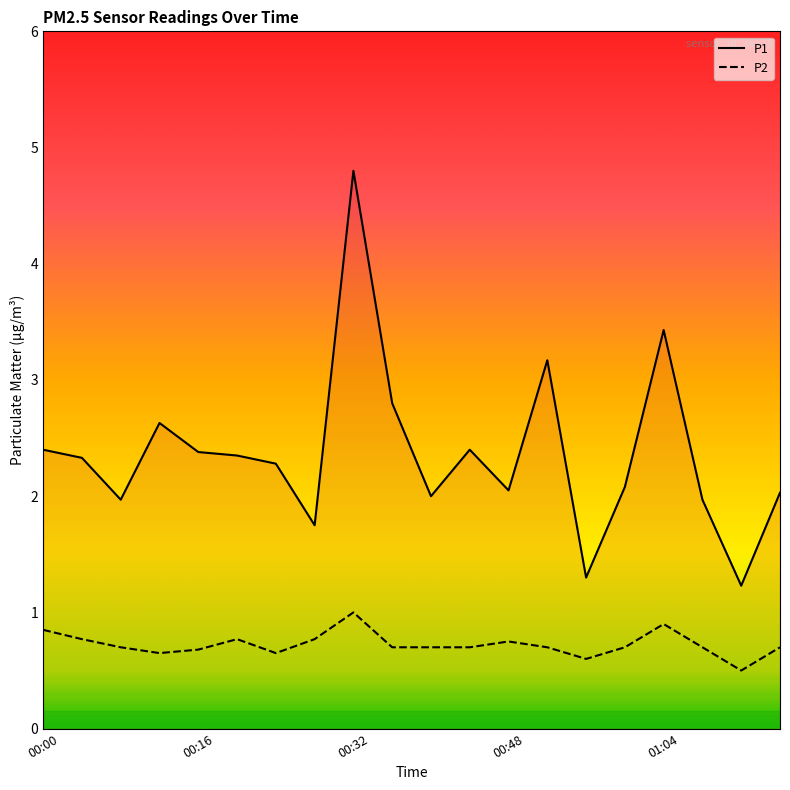

List the series in order of their peak value, lowest first.

P2, P1